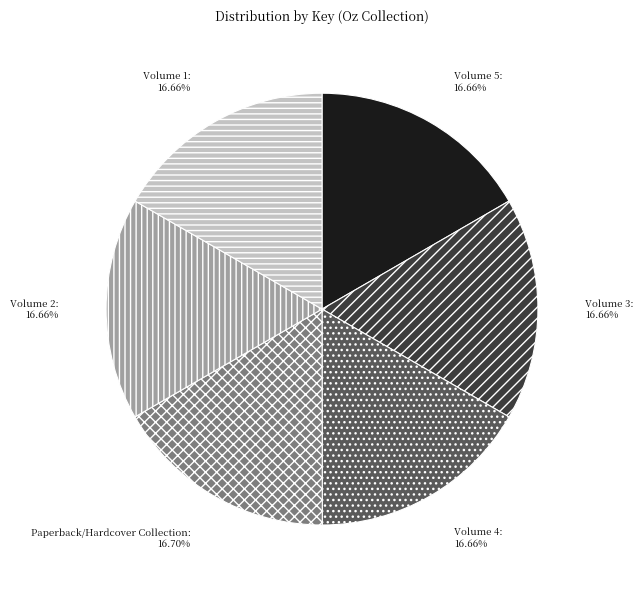

Is there any slice that represents more than half of the pie?

No